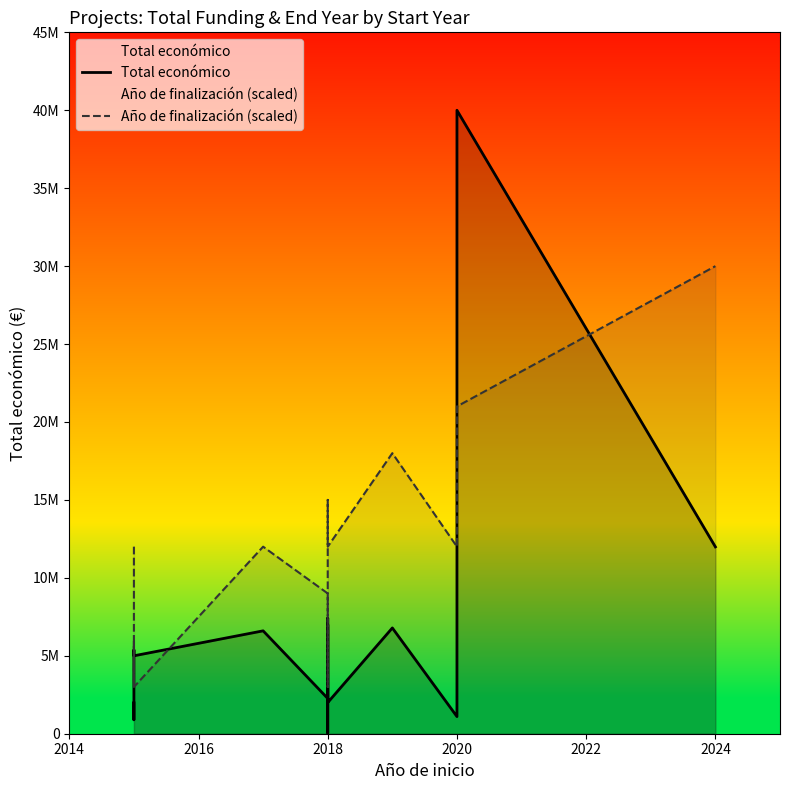

How many data points in Total económico are less than 5375375?

7